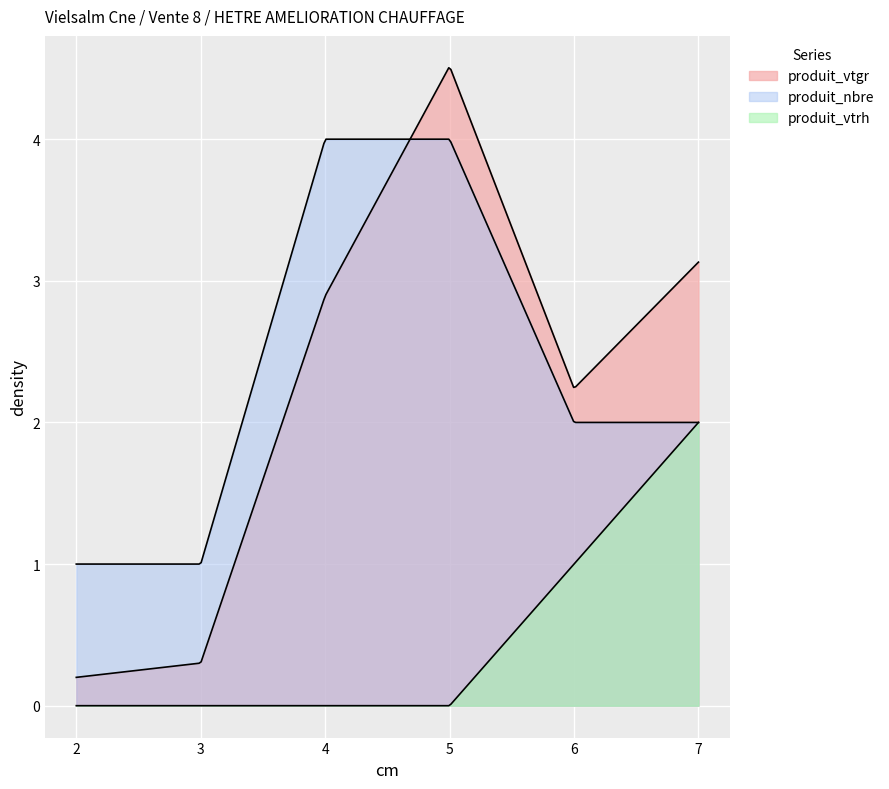

Reading left to right, list all the values displayed in this chart.

produit_vtgr: 0.2	0.3	2.9	4.5	2.2	3.1
produit_nbre: 1.0	1.0	4.0	4.0	2.0	2.0
produit_vtrh: 0.0	0.0	0.0	0.0	1.0	2.0